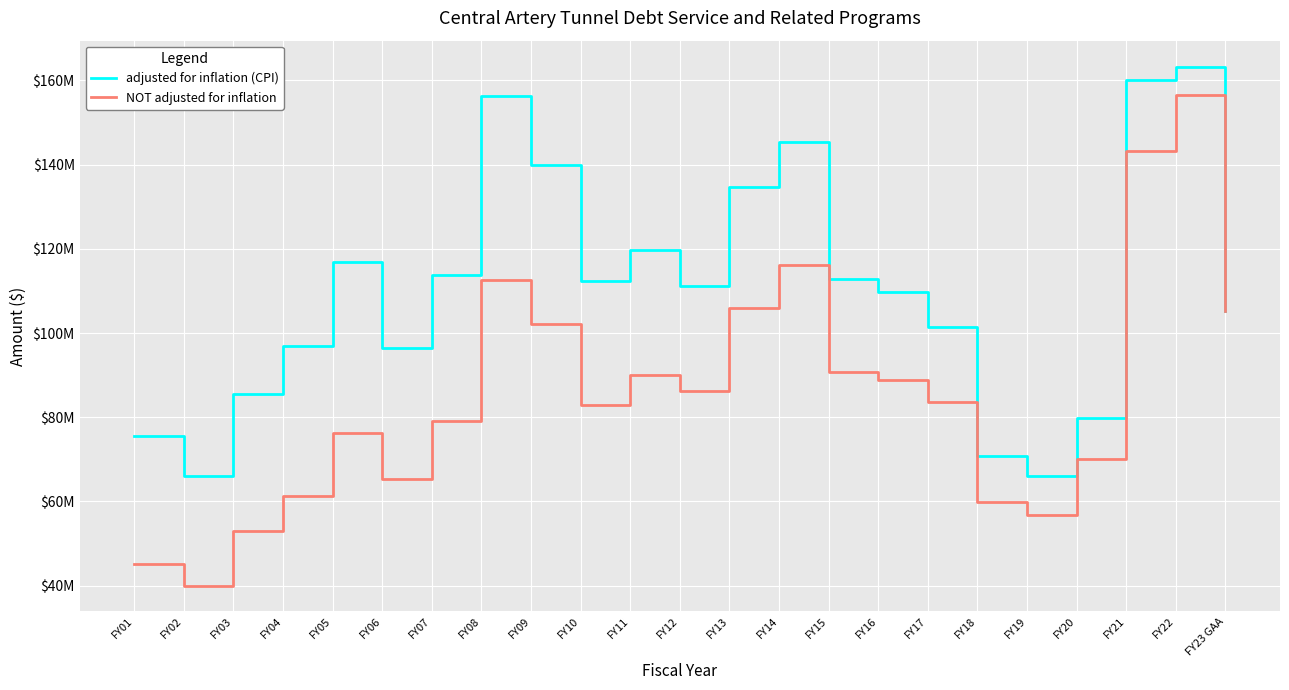

Between FY03 and FY04, which series saw the biggest shift?

adjusted for inflation (CPI)